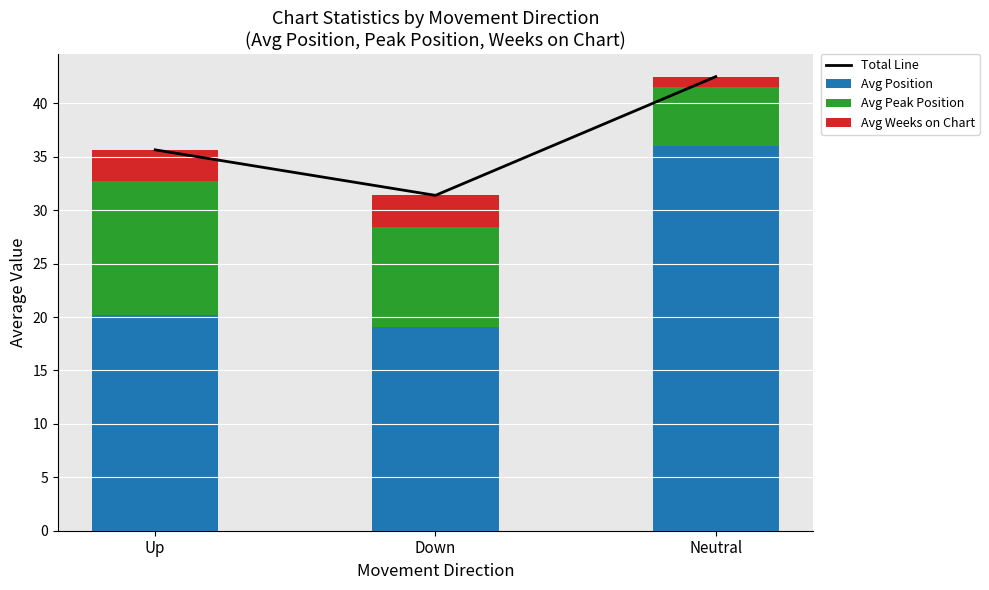

Which category has the lowest value across all series?

Neutral